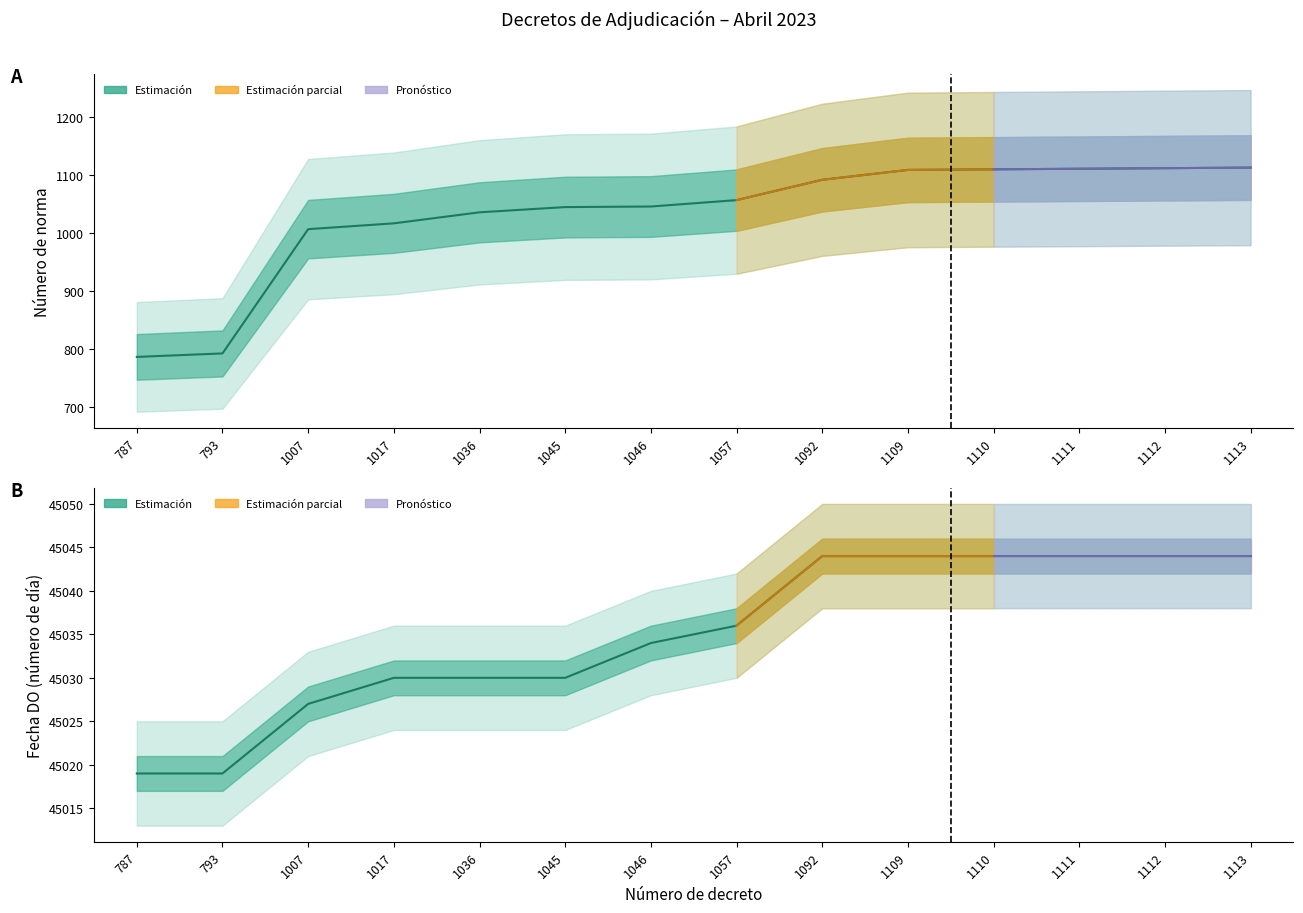

At how many categories does at least one series exceed 36913?

14